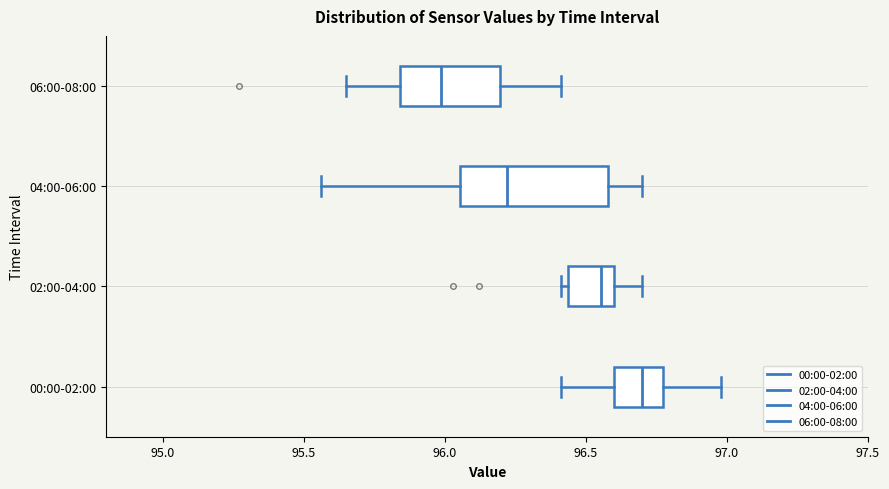

Comparing the boxes themselves (not the whiskers), which one is the widest?

04:00-06:00